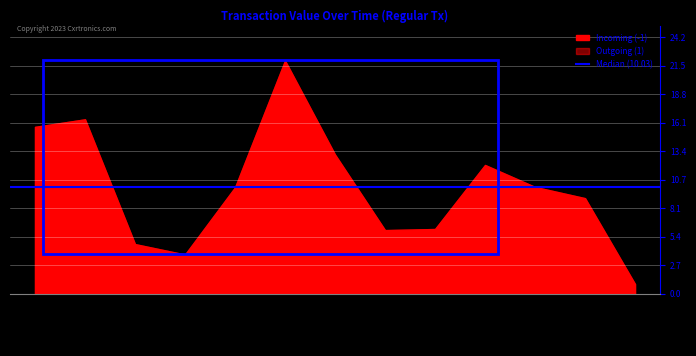

How many data points in Incoming (-1) are above 10?

7